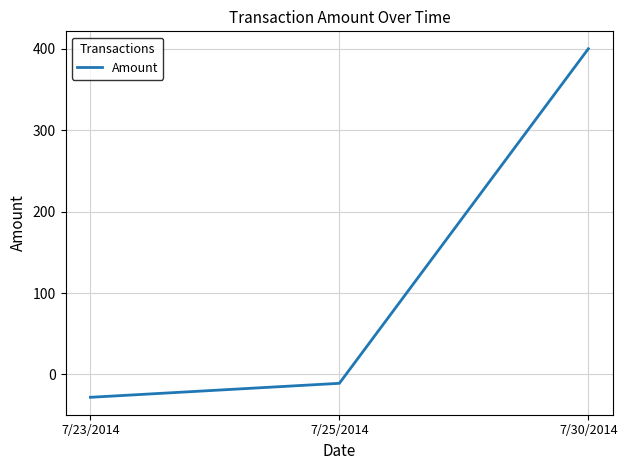

List the labels in order of value, largest first.

7/30/2014, 7/25/2014, 7/23/2014